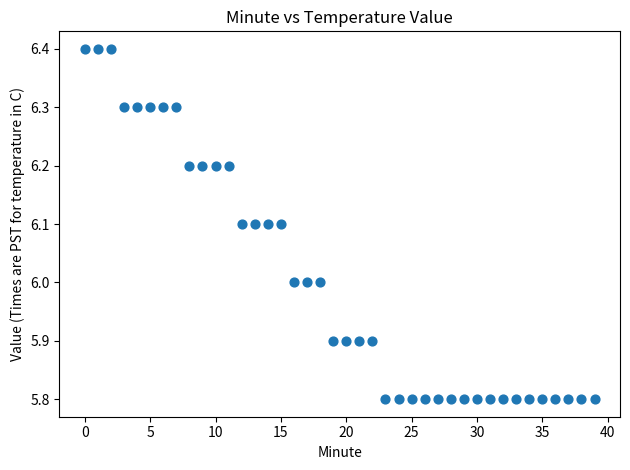

What is the range of Y values (max minus min)?

0.6